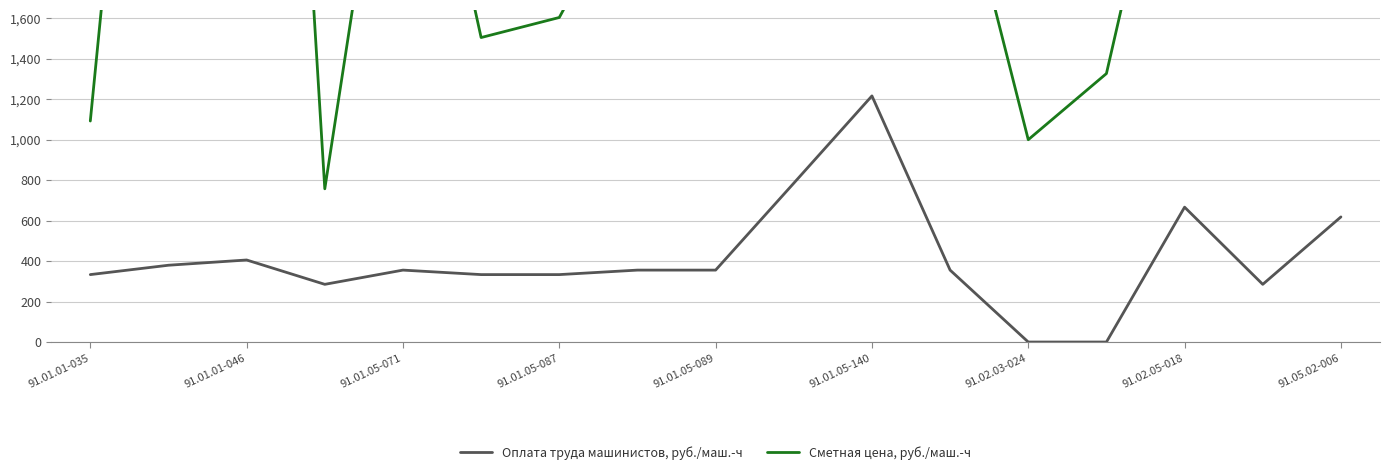

Rank the series by their maximum value, from highest to lowest.

Сметная цена, руб./маш.-ч, Оплата труда машинистов, руб./маш.-ч